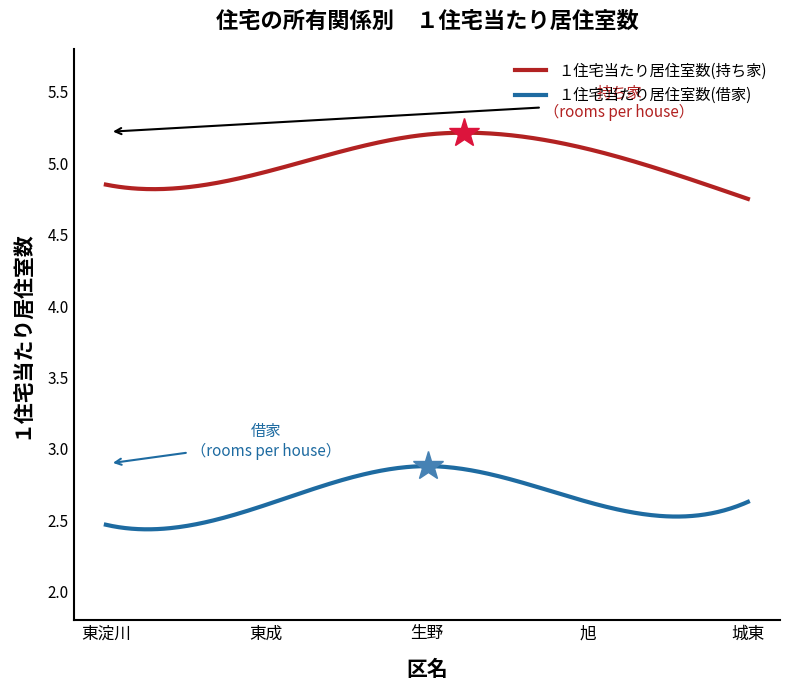

List the series in order of their peak value, highest first.

１住宅当たり居住室数(持ち家), １住宅当たり居住室数(借家)